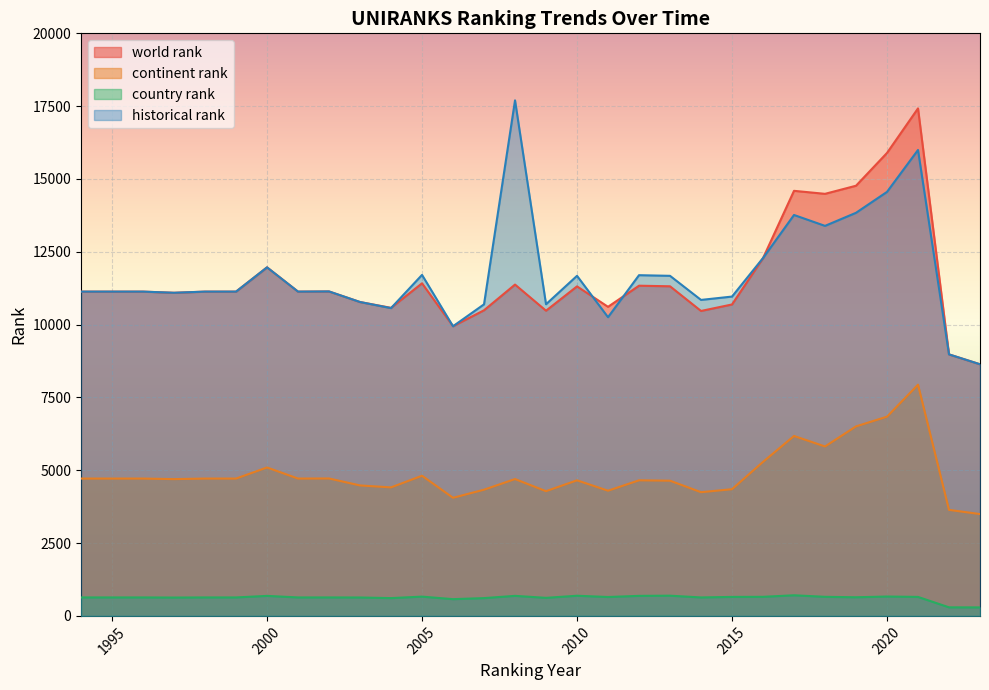

True or false: historical rank has a value of 14557 at 2020.

True